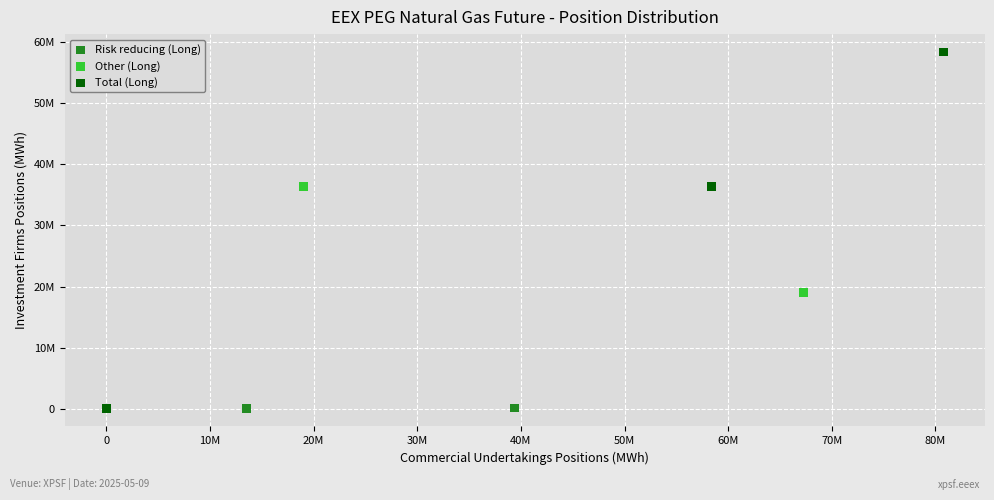

Which series has the largest Y range (max minus min)?

Total (Long)